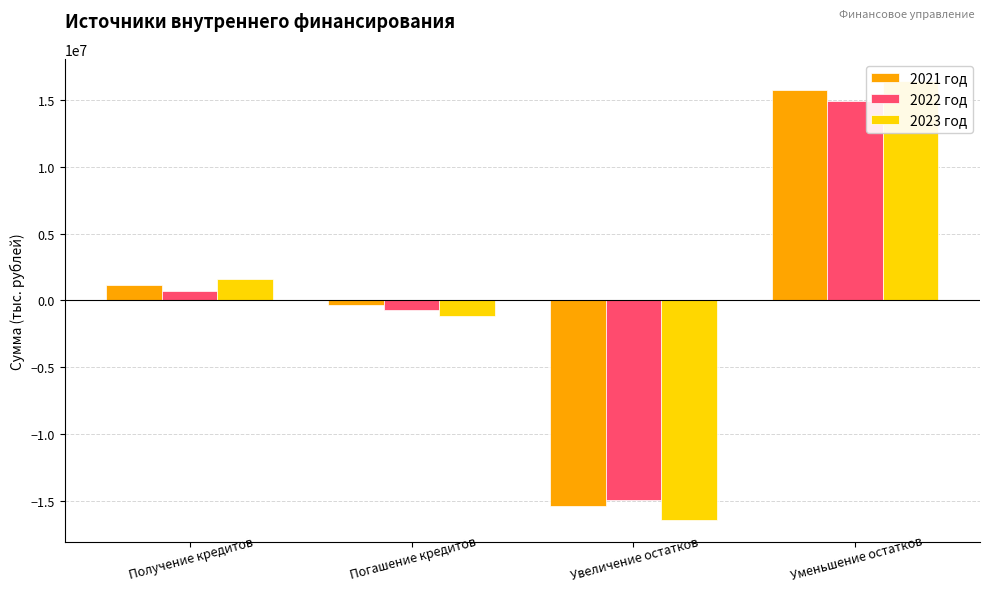

How many distinct data groups are displayed?

3